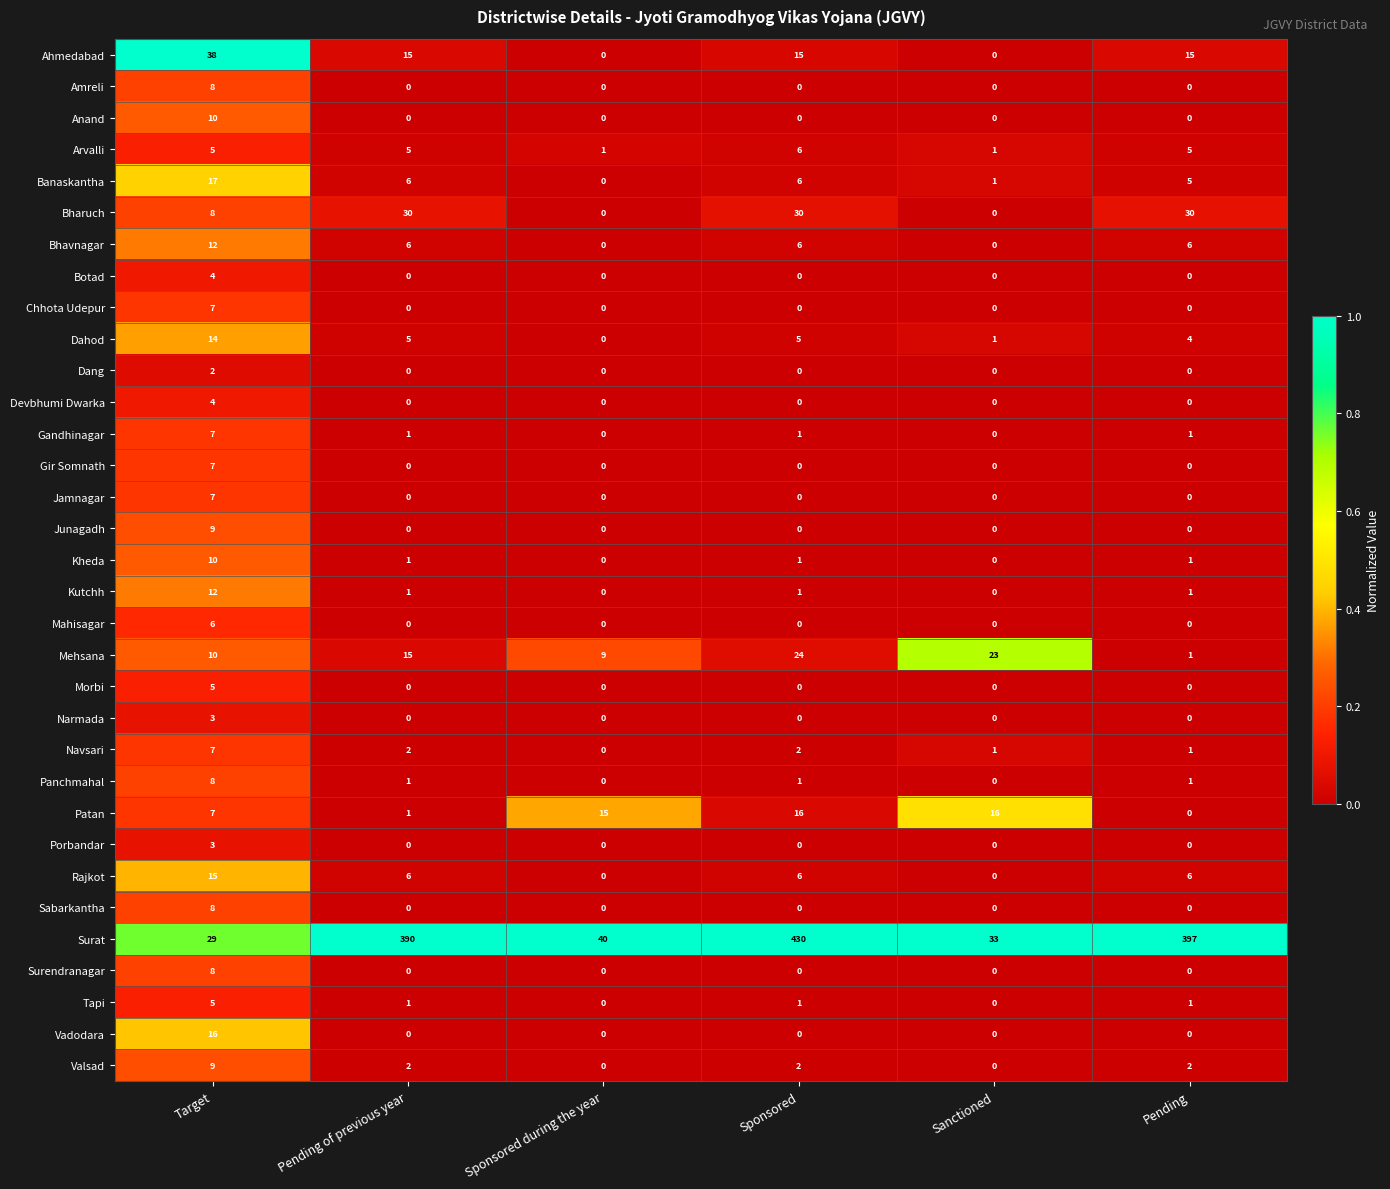

True or false: Amreli has a value of 2 at Target.

False